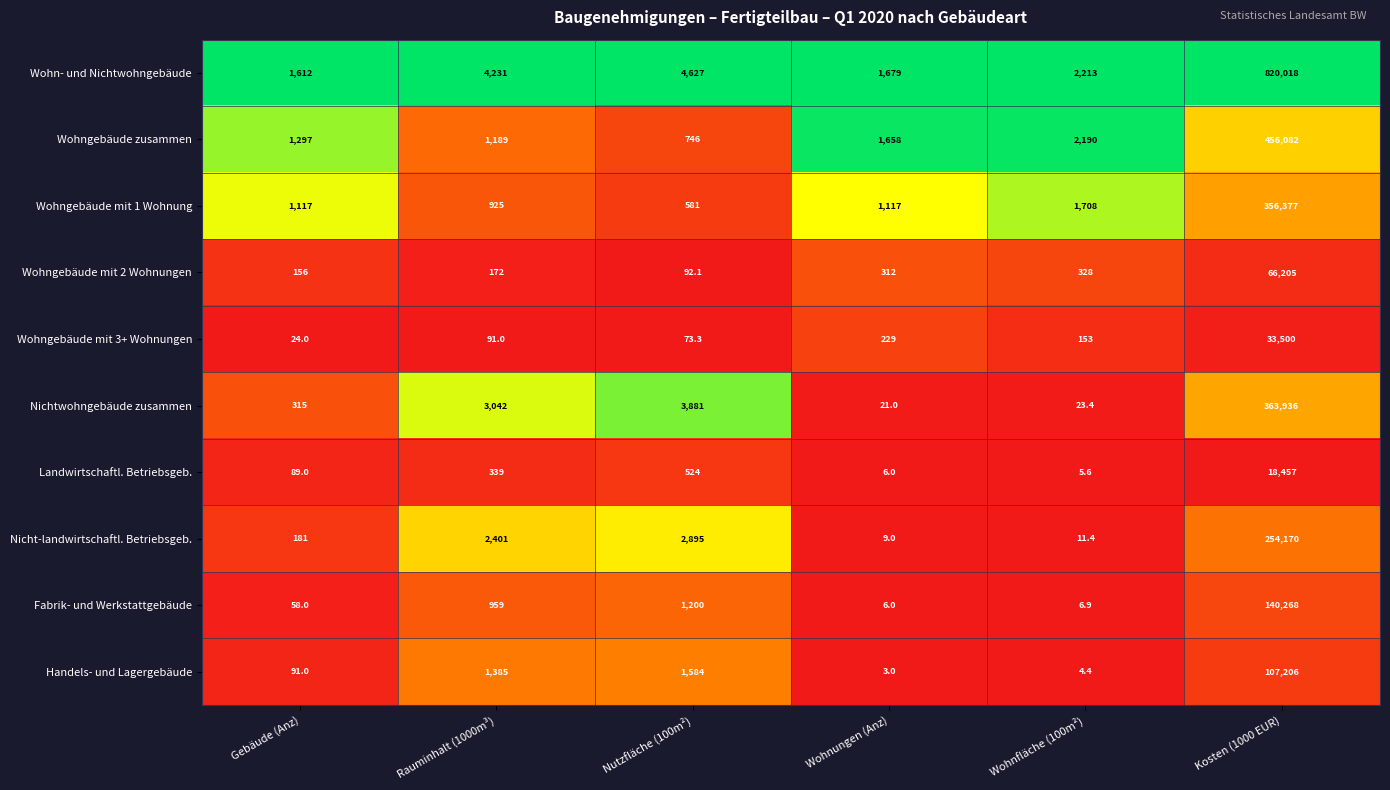

The value of Nicht-landwirtschaftl. Betriebsgeb. at Wohnfläche (100m²) is 11.4. True or false?

True